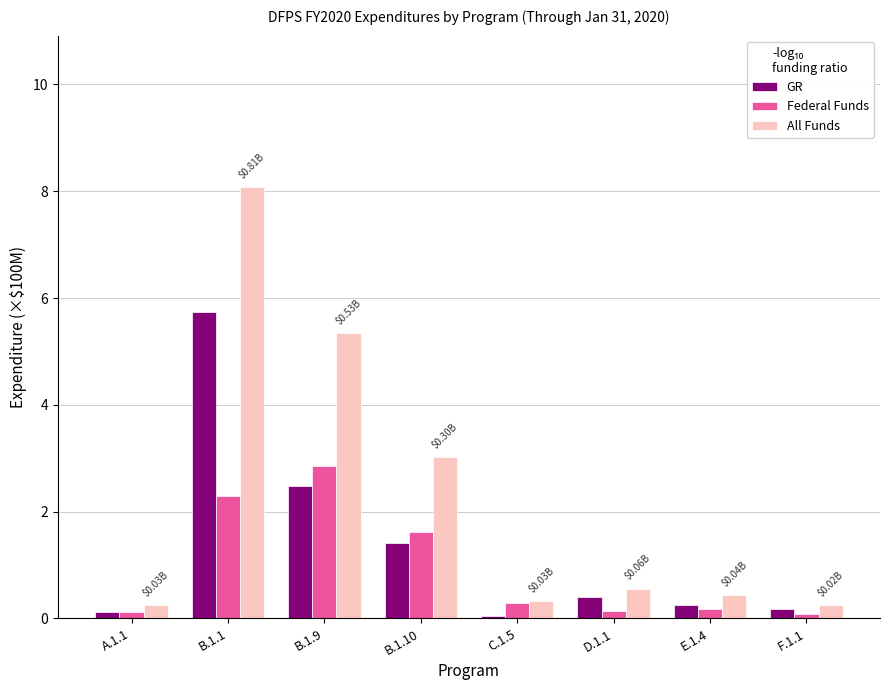

What is the difference between the maximum and second lowest values in the GR series?

5.6